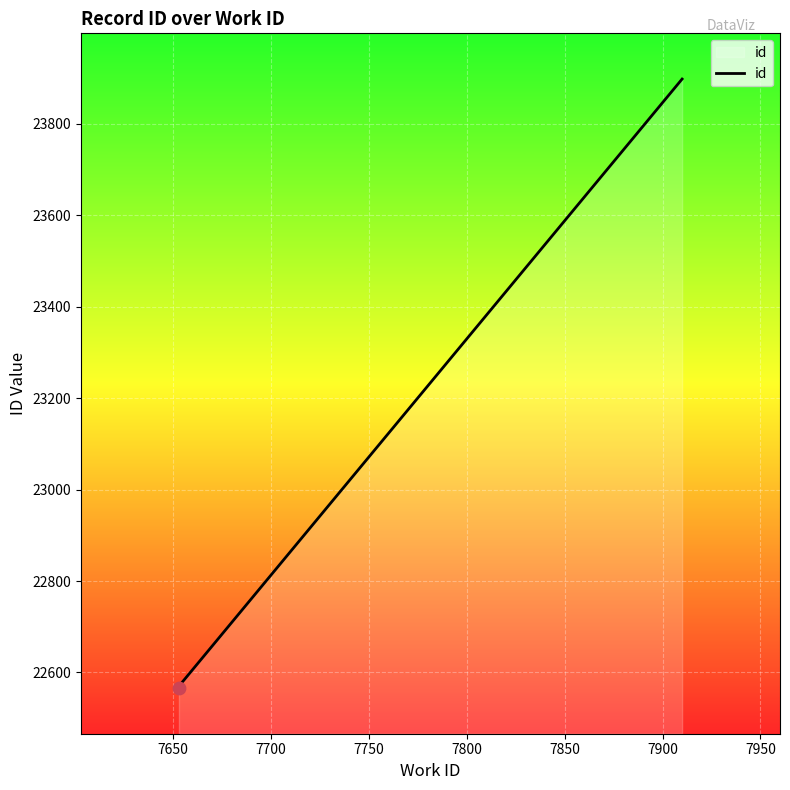

Which has a higher value, 7750 or 7800?

7800